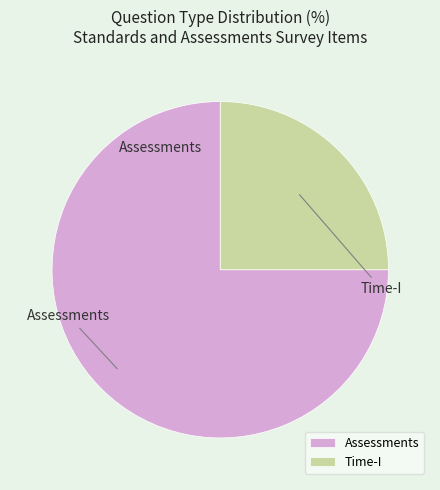

Which slice is the largest?

Assessments